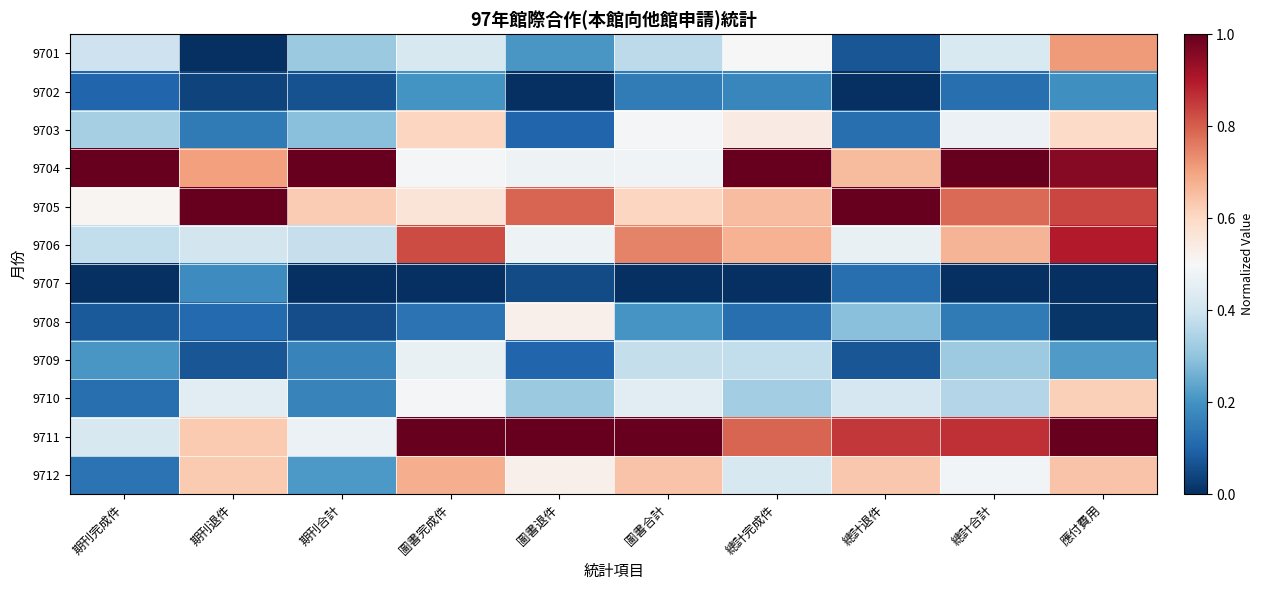

At 圖書合計, list the series in order from smallest to largest.

9707, 9702, 9708, 9701, 9709, 9710, 9704, 9703, 9705, 9712, 9706, 9711